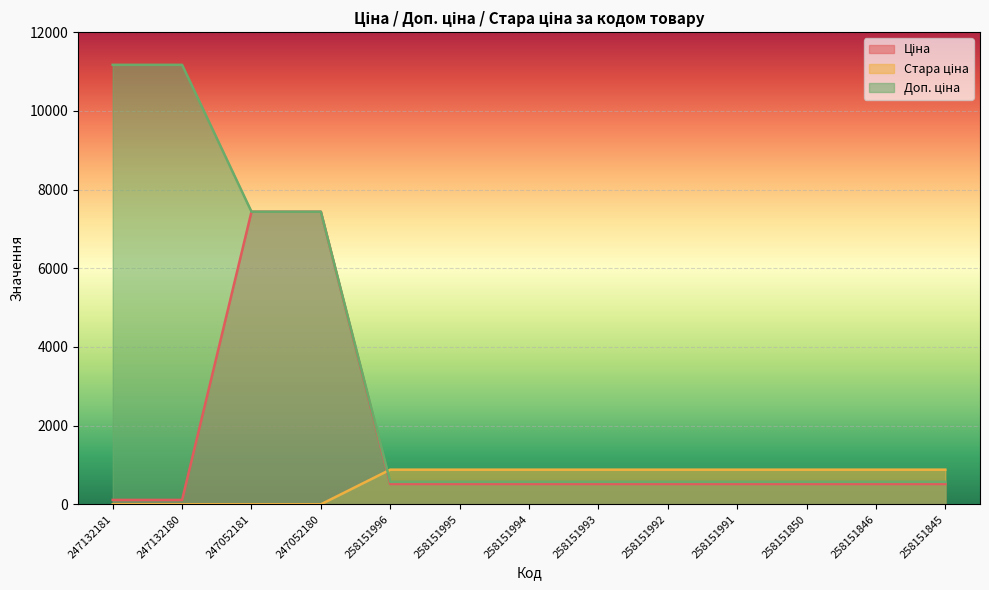

List the series in order of their peak value, lowest first.

Стара ціна, Ціна, Доп. ціна